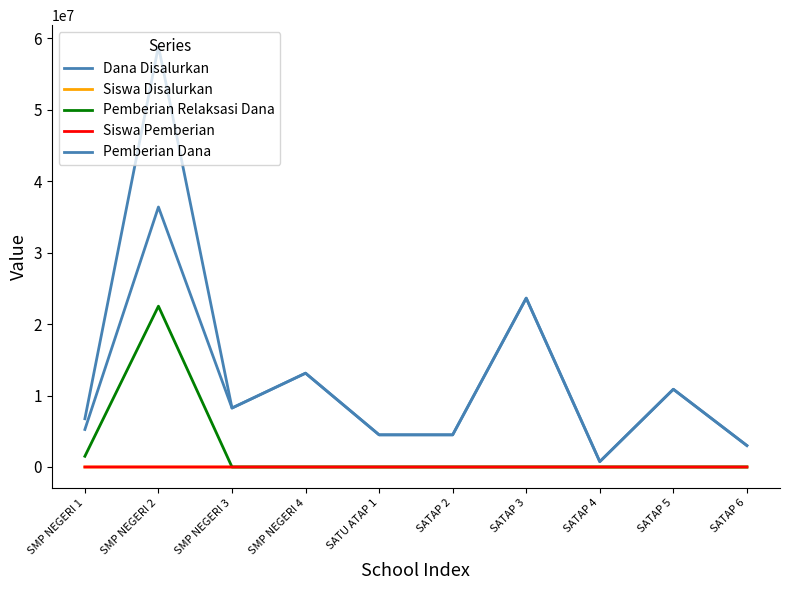

How many lines are shown in the chart?

5